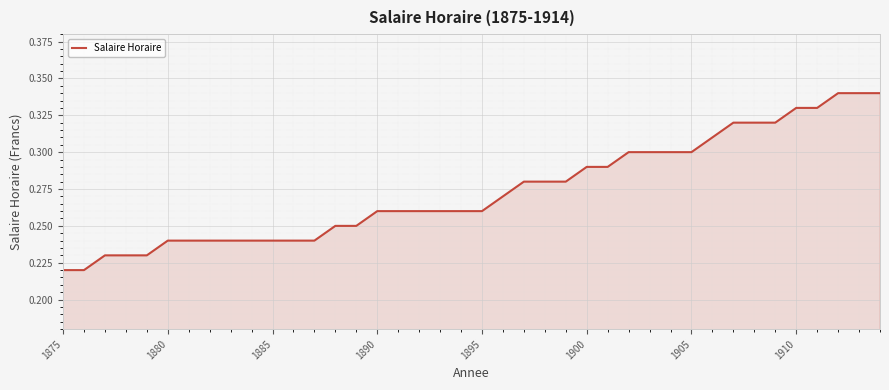

What is the average value?

0.3